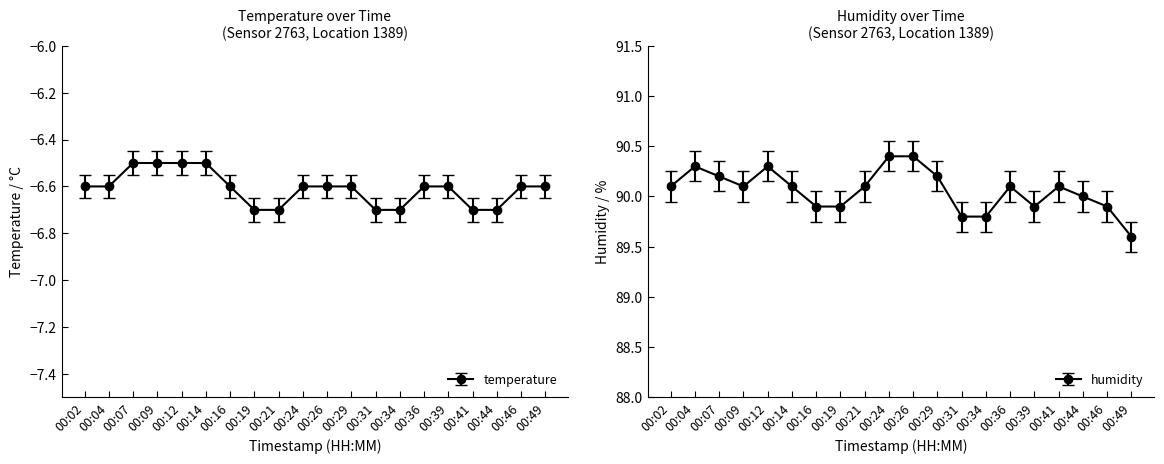

What is the value of the humidity point at the 6th from the left?

90.1